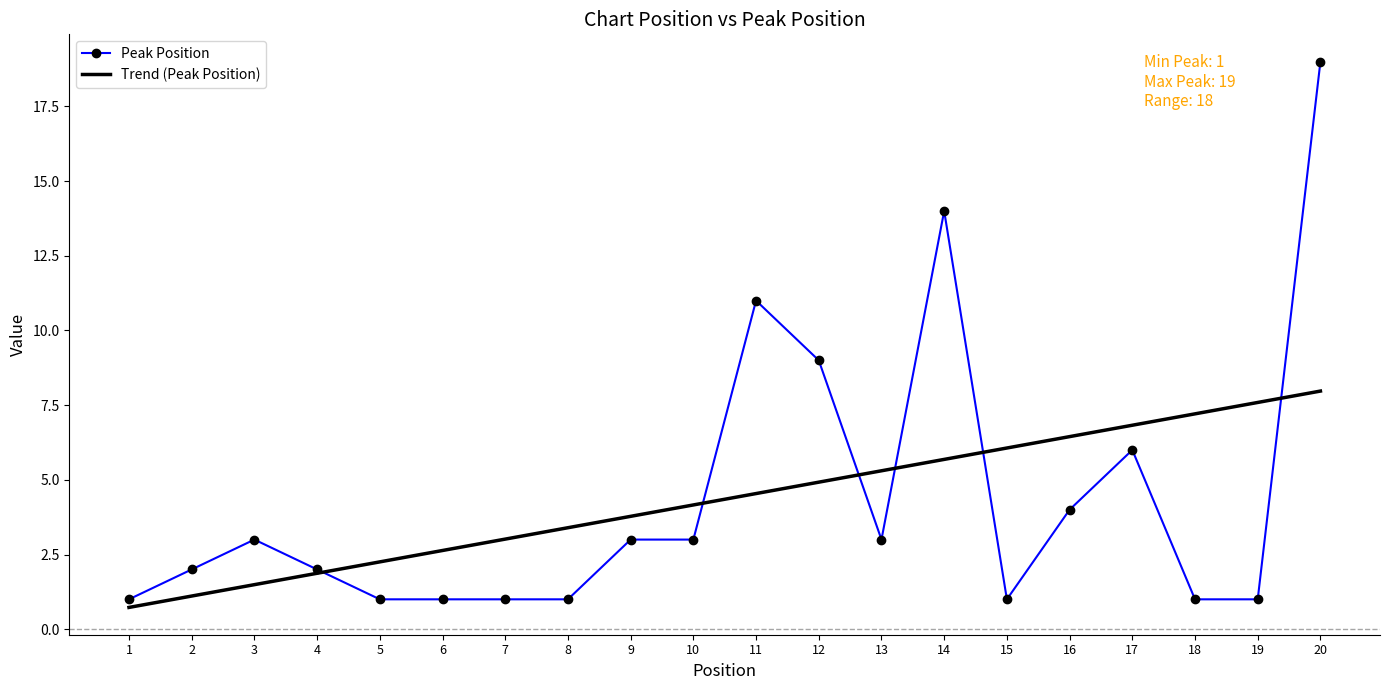

What is the difference between the highest and lowest values at 18?

6.2